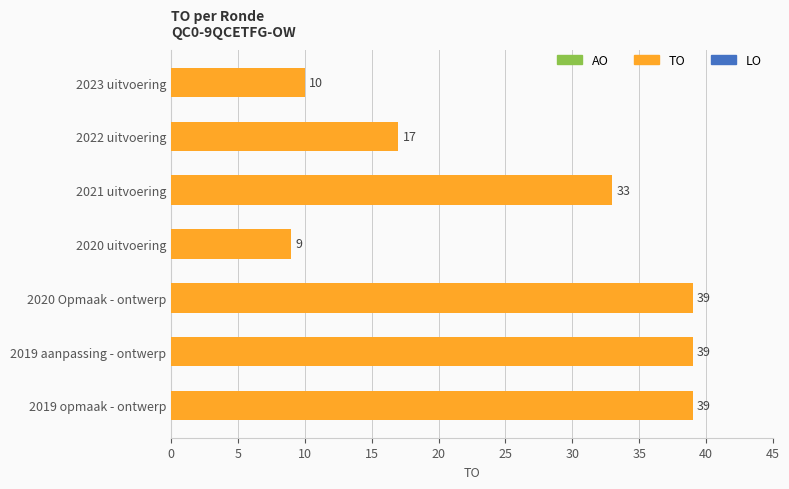

Where is the data nearest to the value 24?

2022 uitvoering